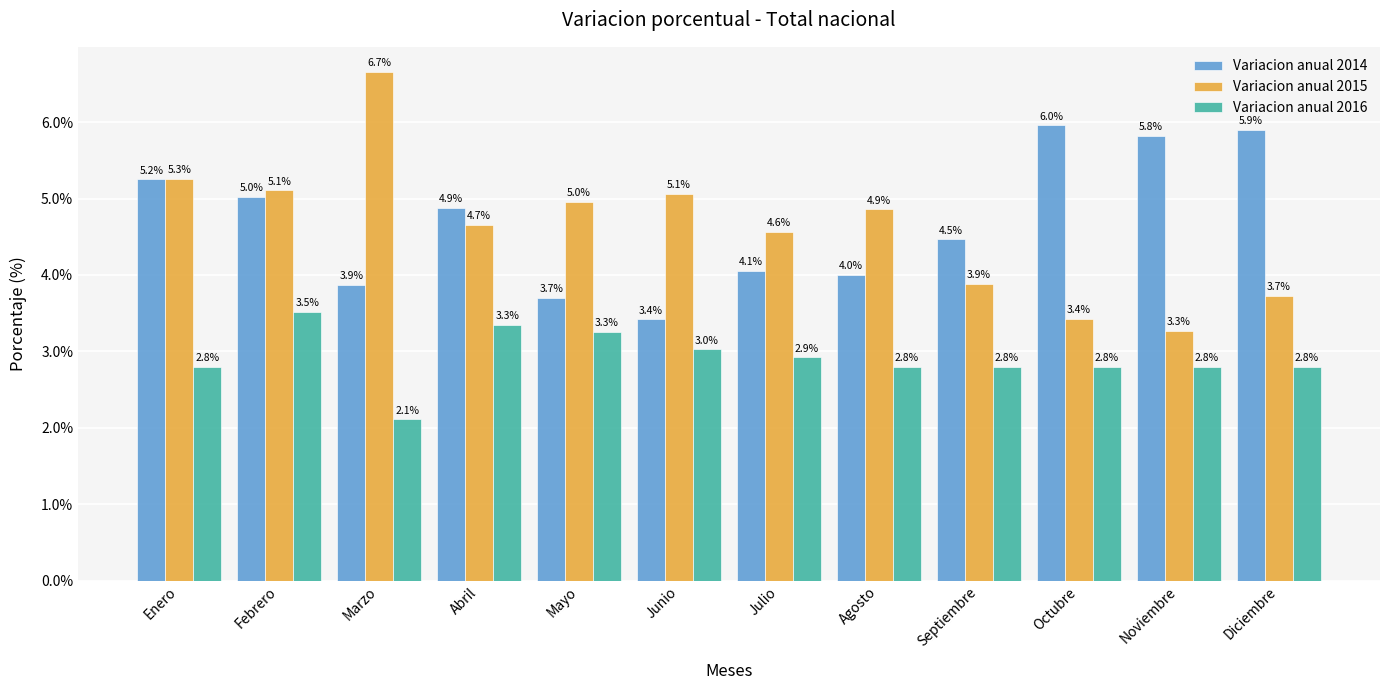

True or false: Variacion anual 2015 has a value of 3.7 at Diciembre.

True